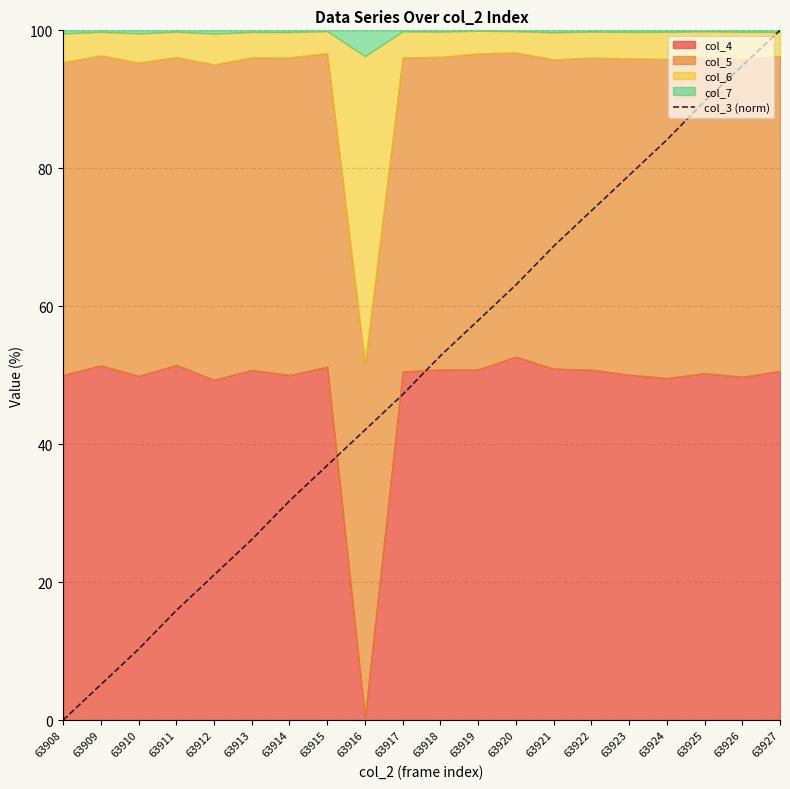

What is the value of the 16th point from the left?

79.0